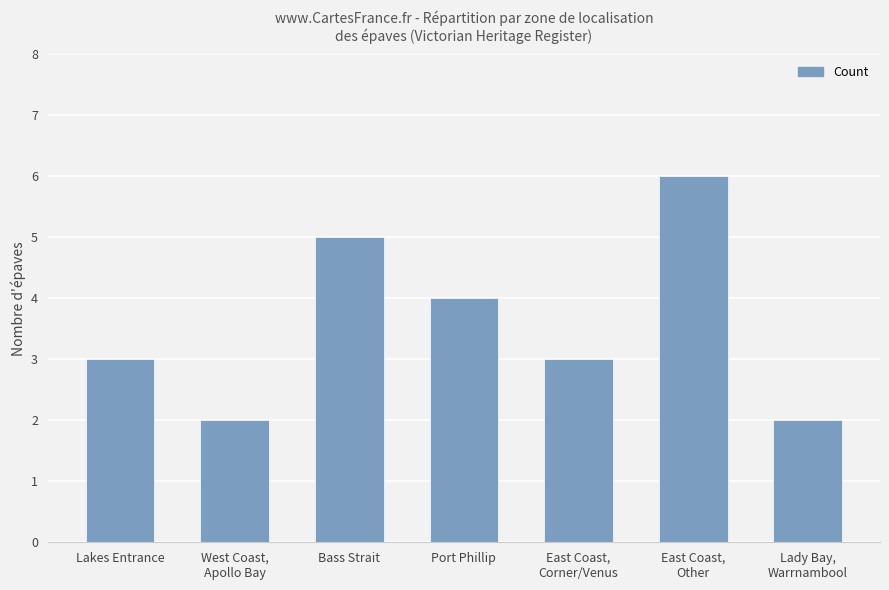

What is the maximum value shown in the chart?

6